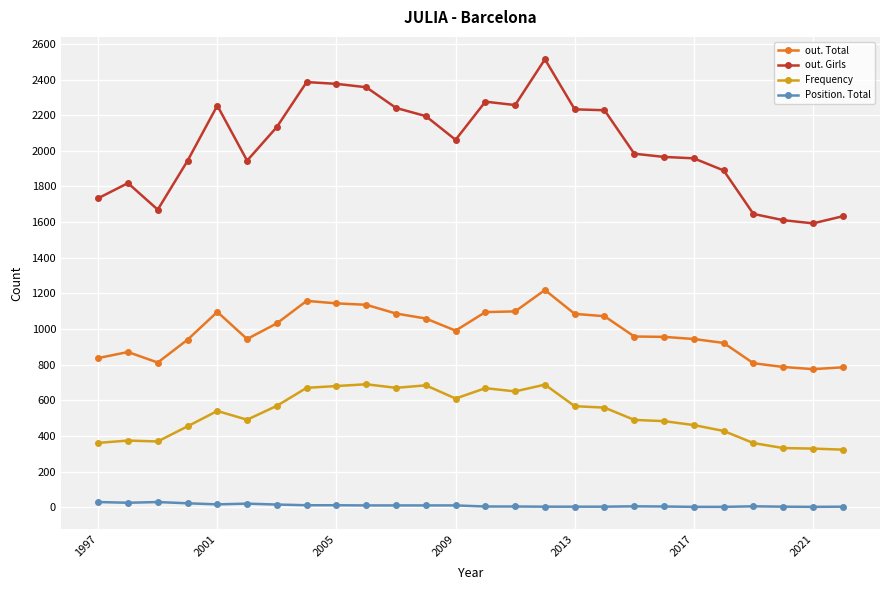

True or false: Position. Total and Frequency cross at least once.

False